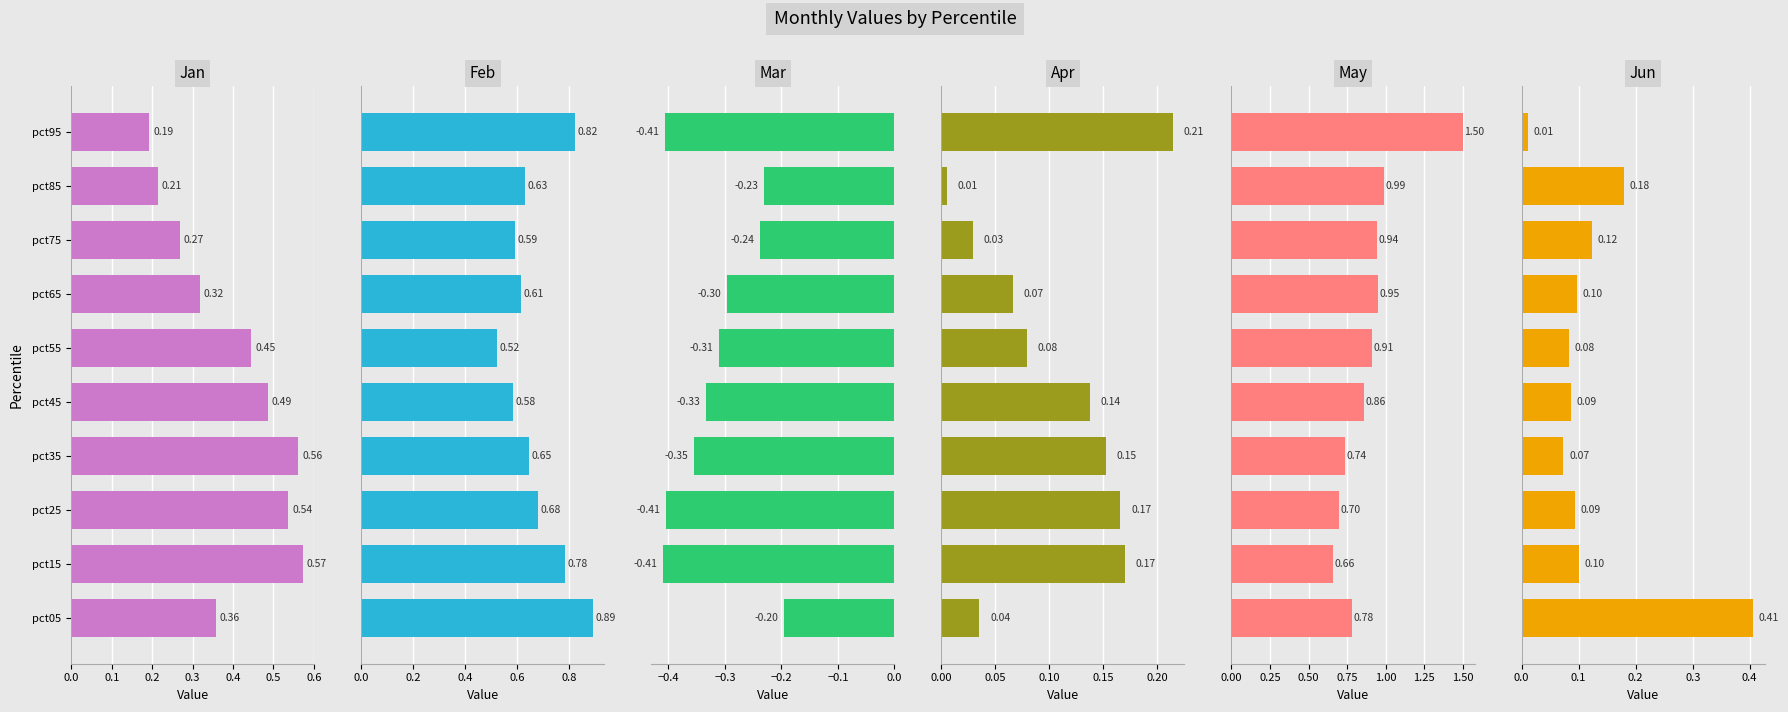

Which series changed the most between pct05 and pct65?

Jun